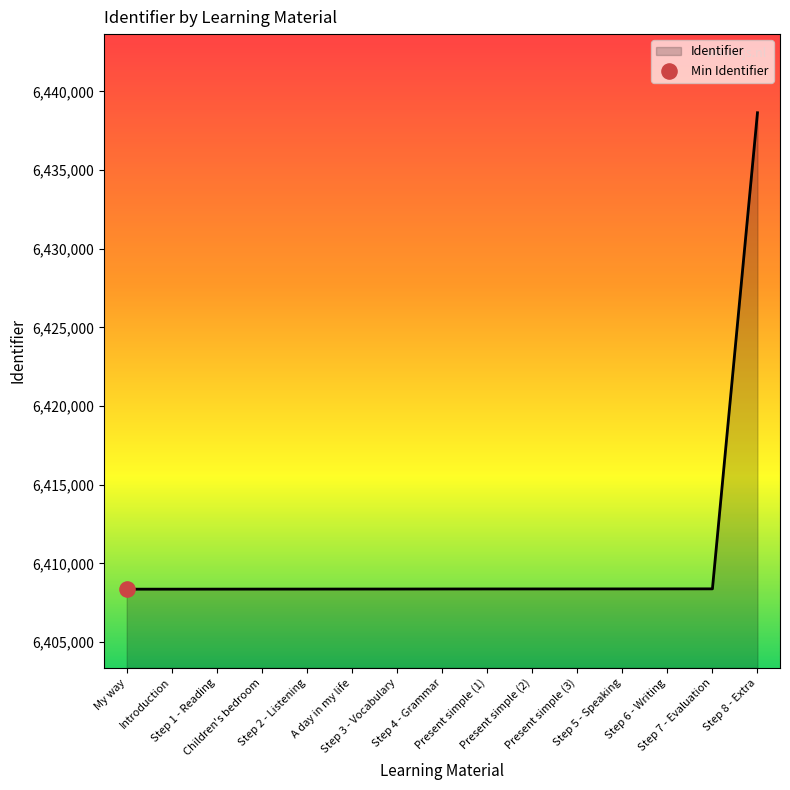

Approximately how many times larger is the value at Step 4 - Grammar compared to Step 5 - Speaking?

1.0